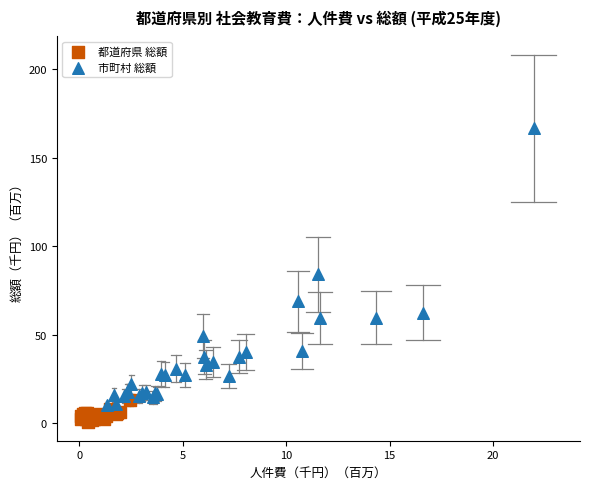

Which series has the largest Y range (max minus min)?

市町村 総額